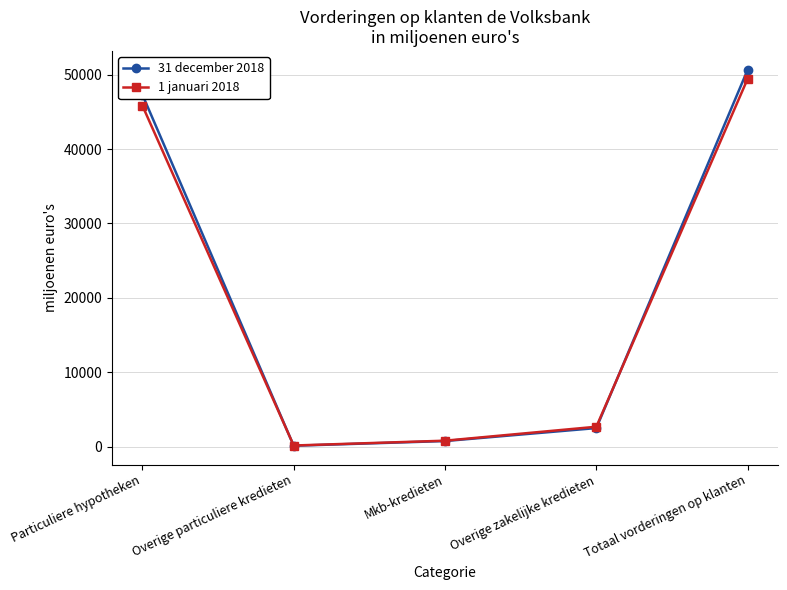

What is the label of the 2nd point from the right?

Overige zakelijke kredieten